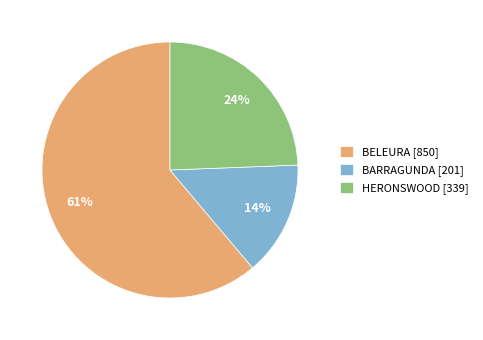

Count the number of slices in the pie.

3